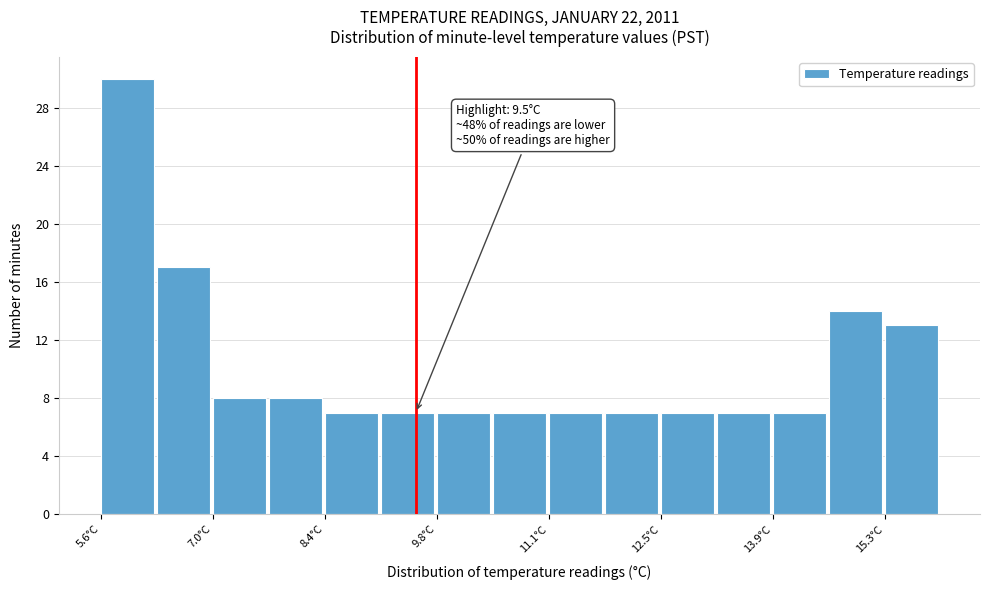

Around what value on the x-axis is the tallest bar? Give the approximate position of its centre, as read against the axis.

6.0